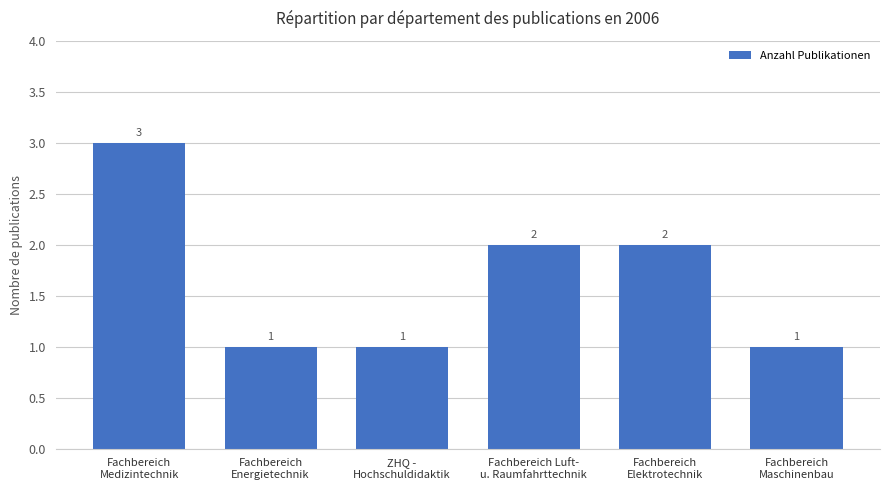

Approximately how many times larger is the value at Fachbereich
Elektrotechnik compared to Fachbereich
Energietechnik?

2.0